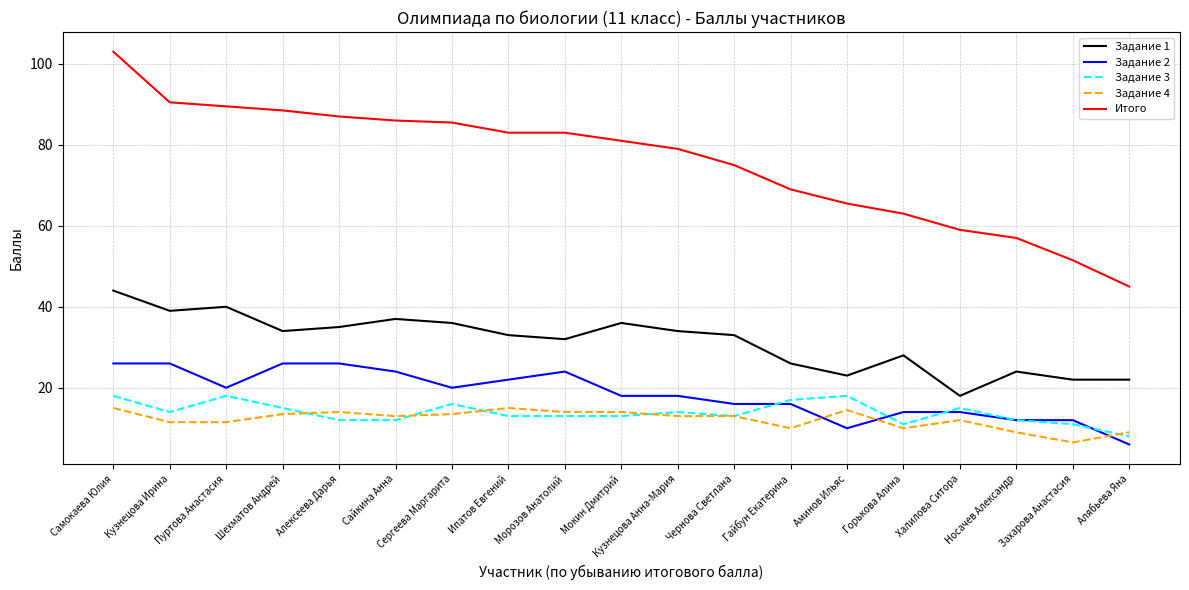

What value does the Задание 1 series have at Носачев Александр?

24.0